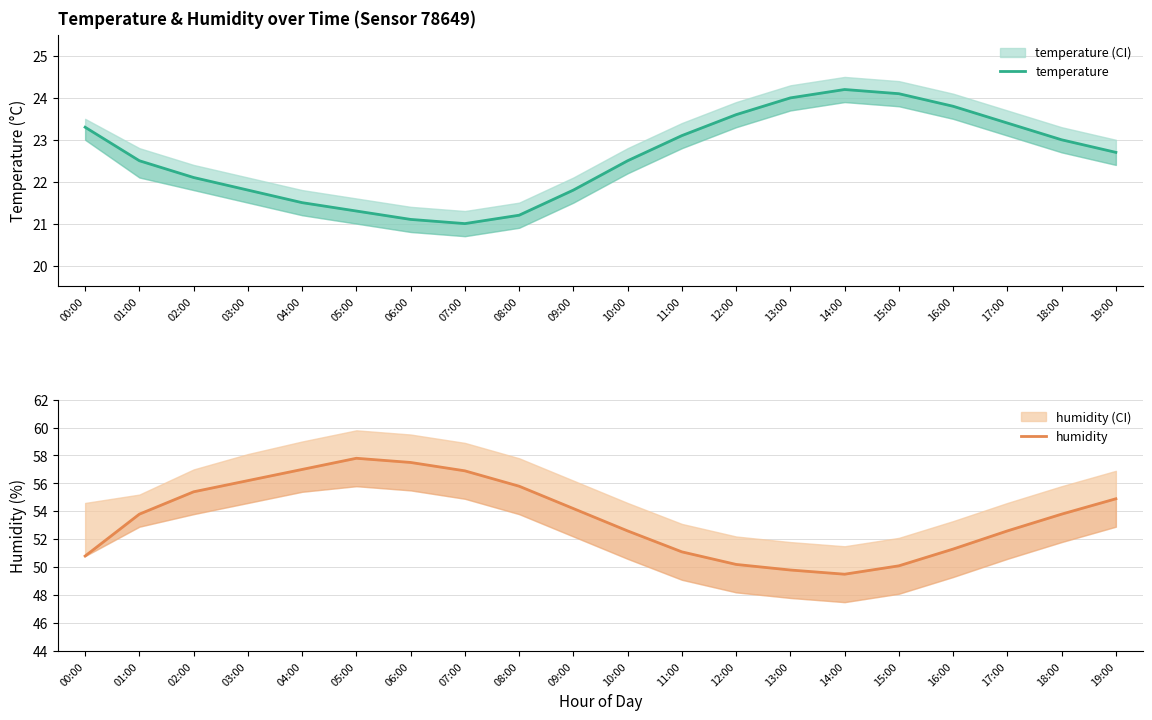

Between 01:00 and 07:00, which series saw the biggest shift?

humidity